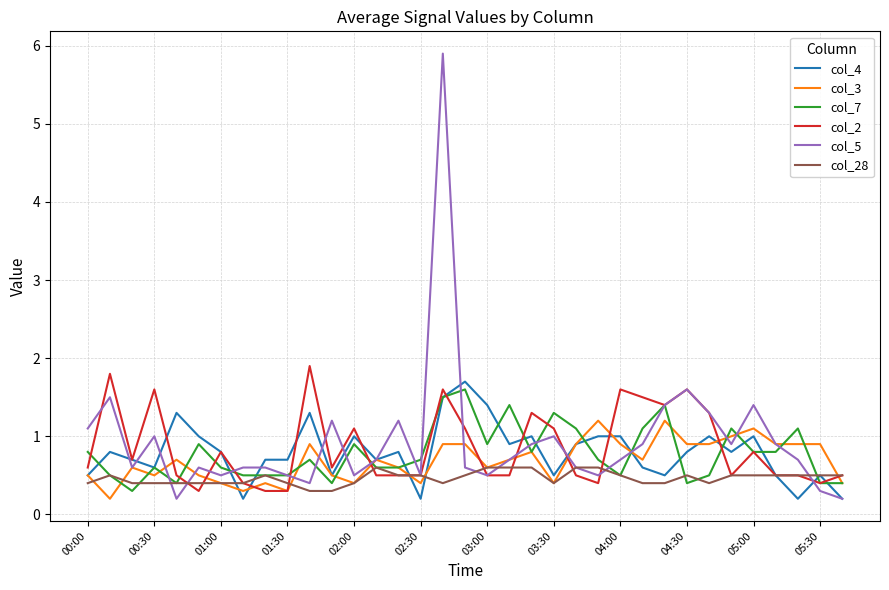

What is the maximum value shown in the chart?

5.9